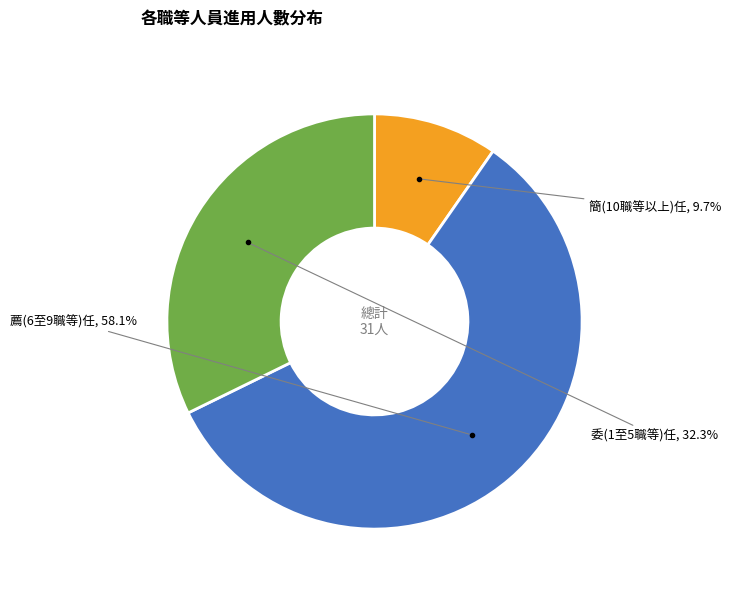

Is there any slice that represents more than half of the pie?

Yes